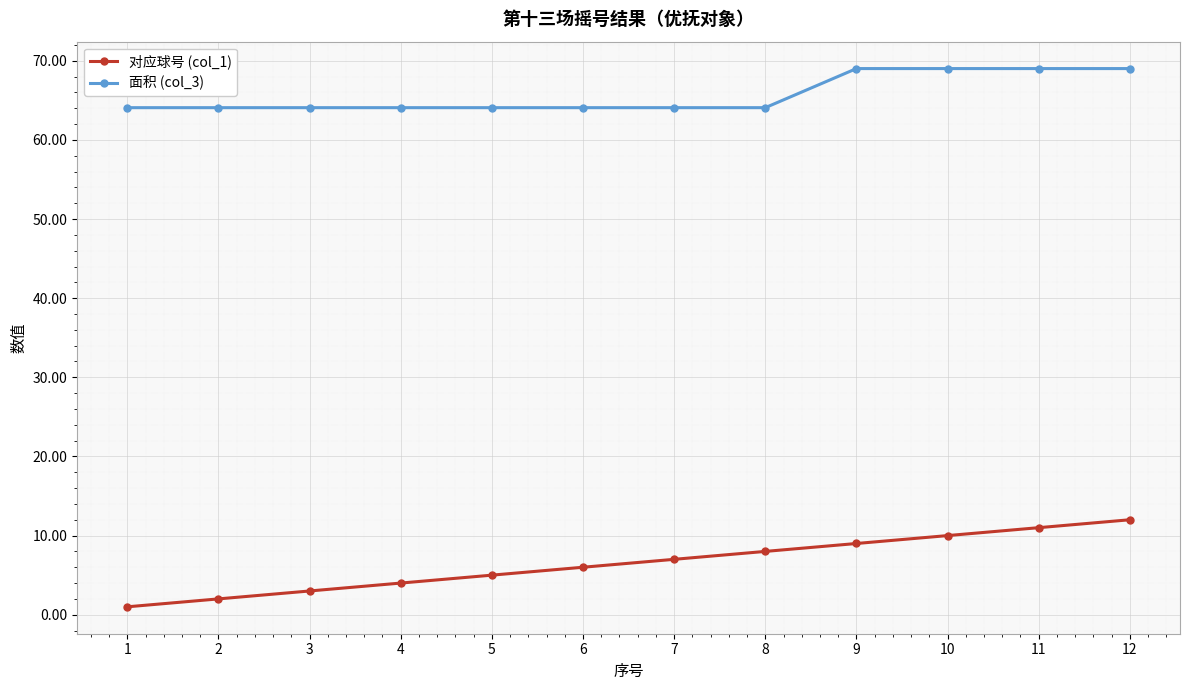

The 面积 (col_3) series shows 41.4 at 6. True or false?

False